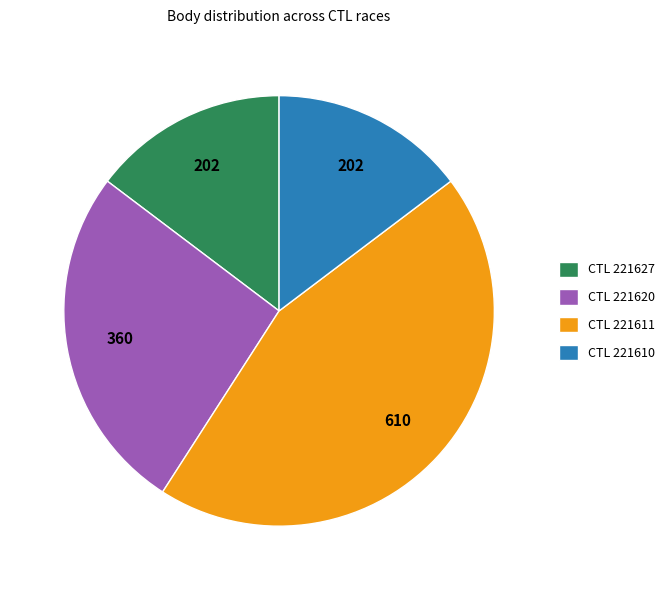

What is the ratio of the value at CTL 221620 to the value at CTL 221611?

0.6